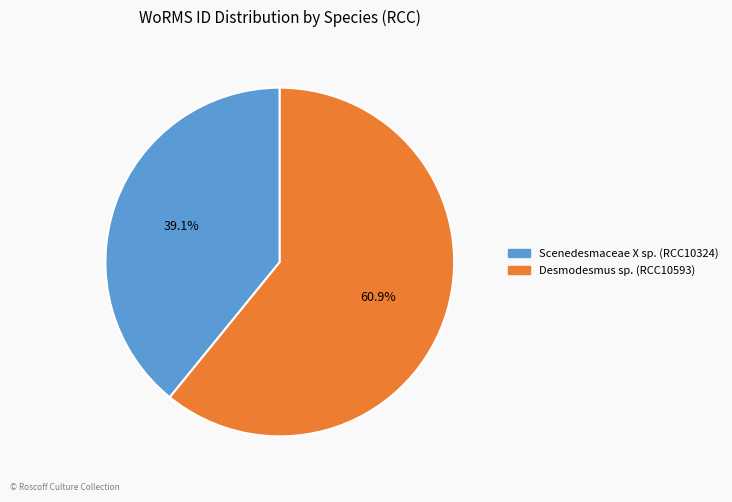

Rank the categories by value from lowest to highest.

Scenedesmaceae X sp. (RCC10324), Desmodesmus sp. (RCC10593)